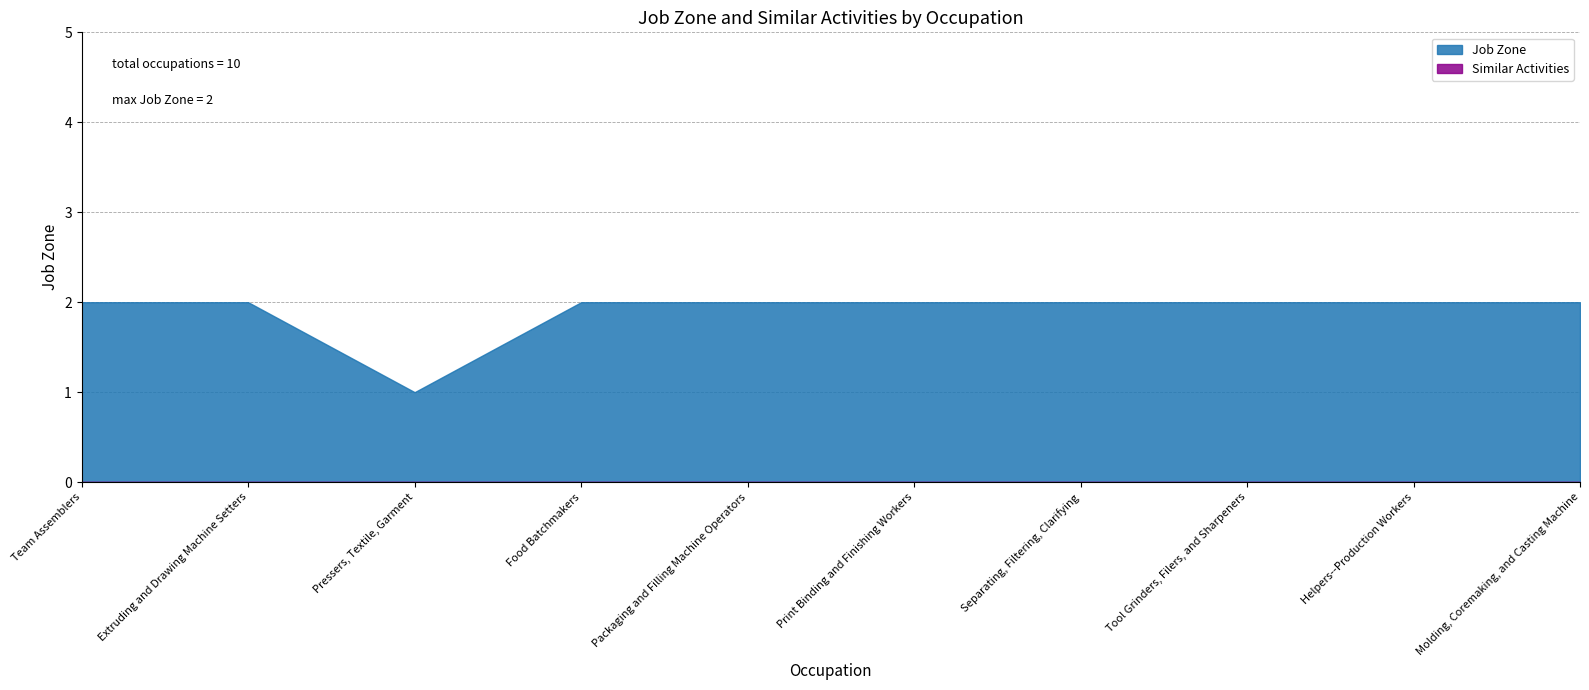

True or false: Similar Activities and Job Zone intersect in this chart.

False